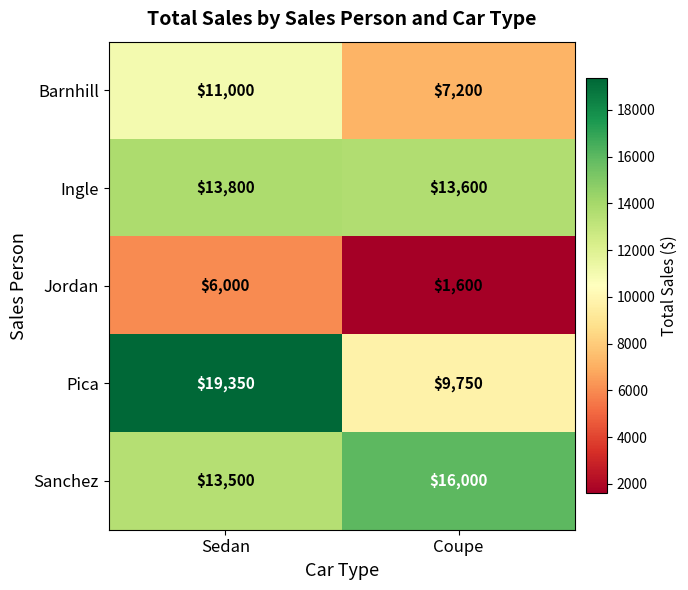

Which series has the largest total across all categories?

Sanchez